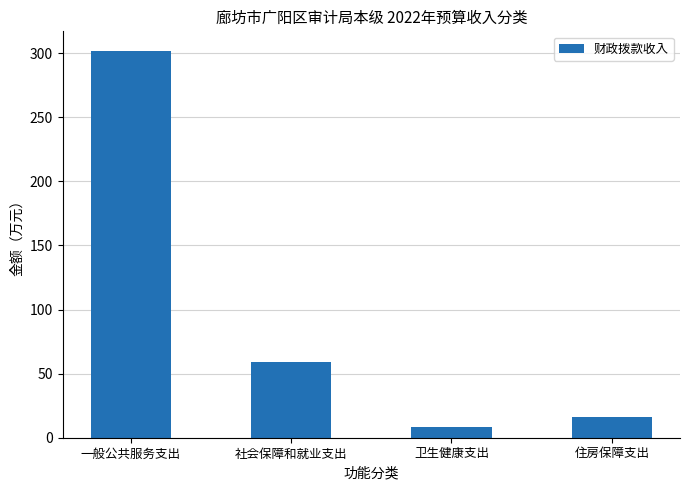

What is the smallest value displayed?

8.2